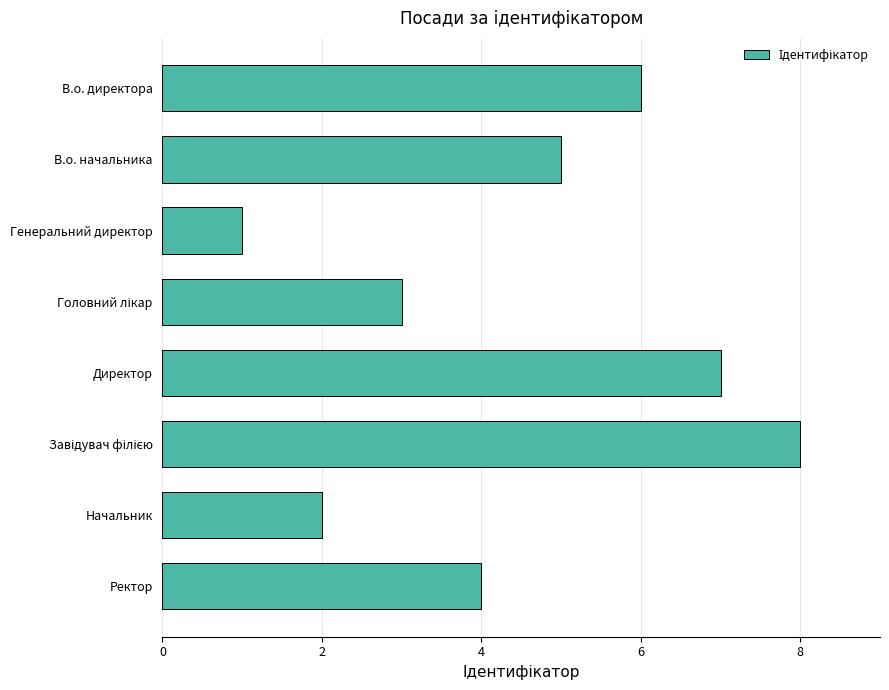

Reading bottom to top, transcribe all the data shown in this chart.

4	2	8	7	3	1	5	6